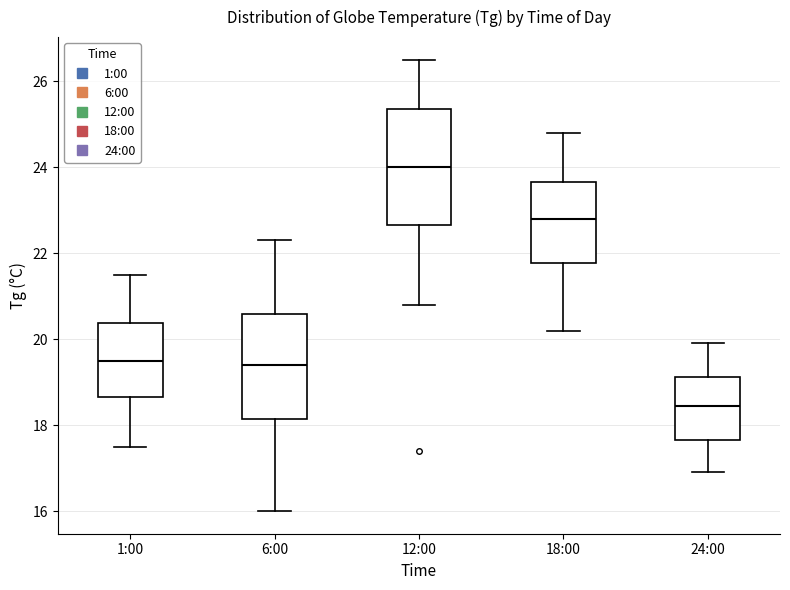

Which box is the tallest, from its lower edge to its upper edge?

12:00